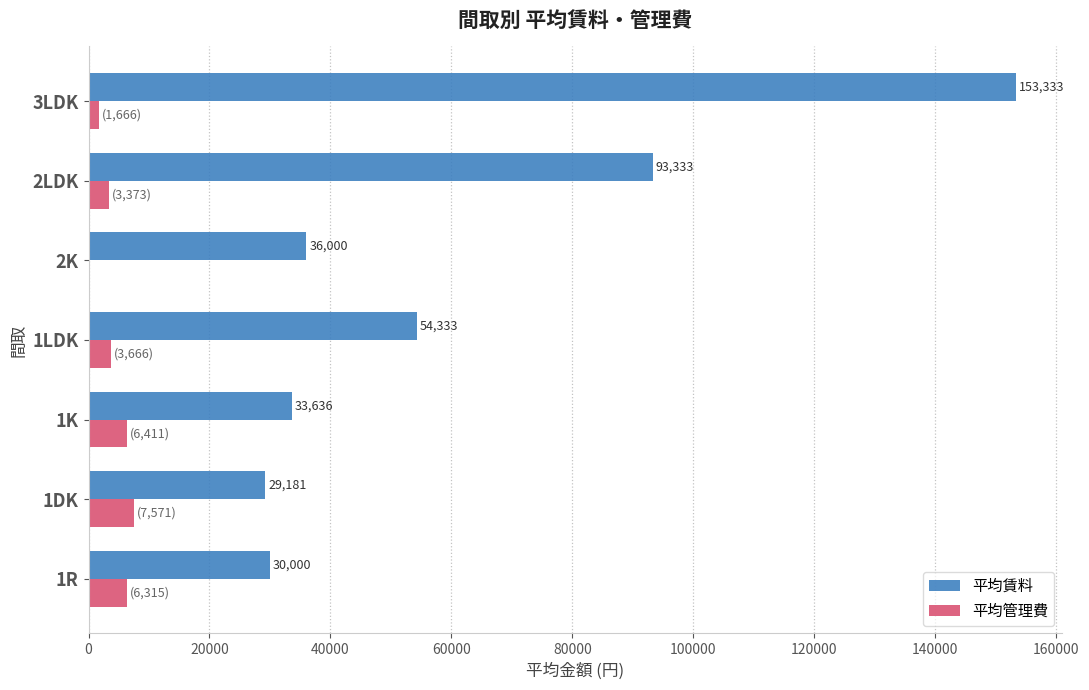

Which series changed the most between 1DK and 2LDK?

平均賃料